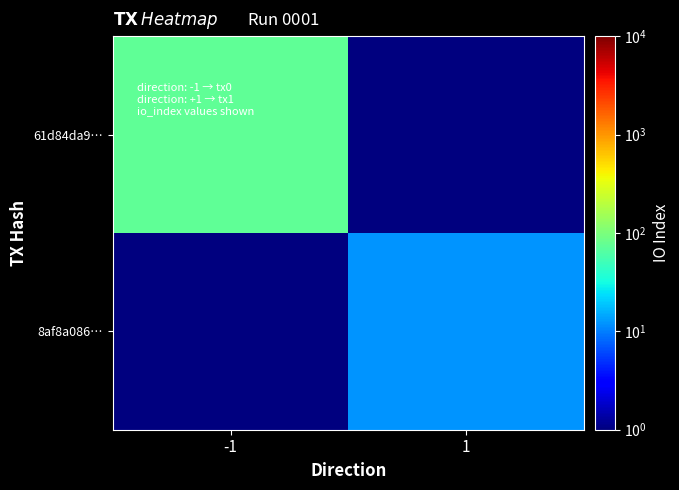

At how many categories does at least one series exceed 22?

1